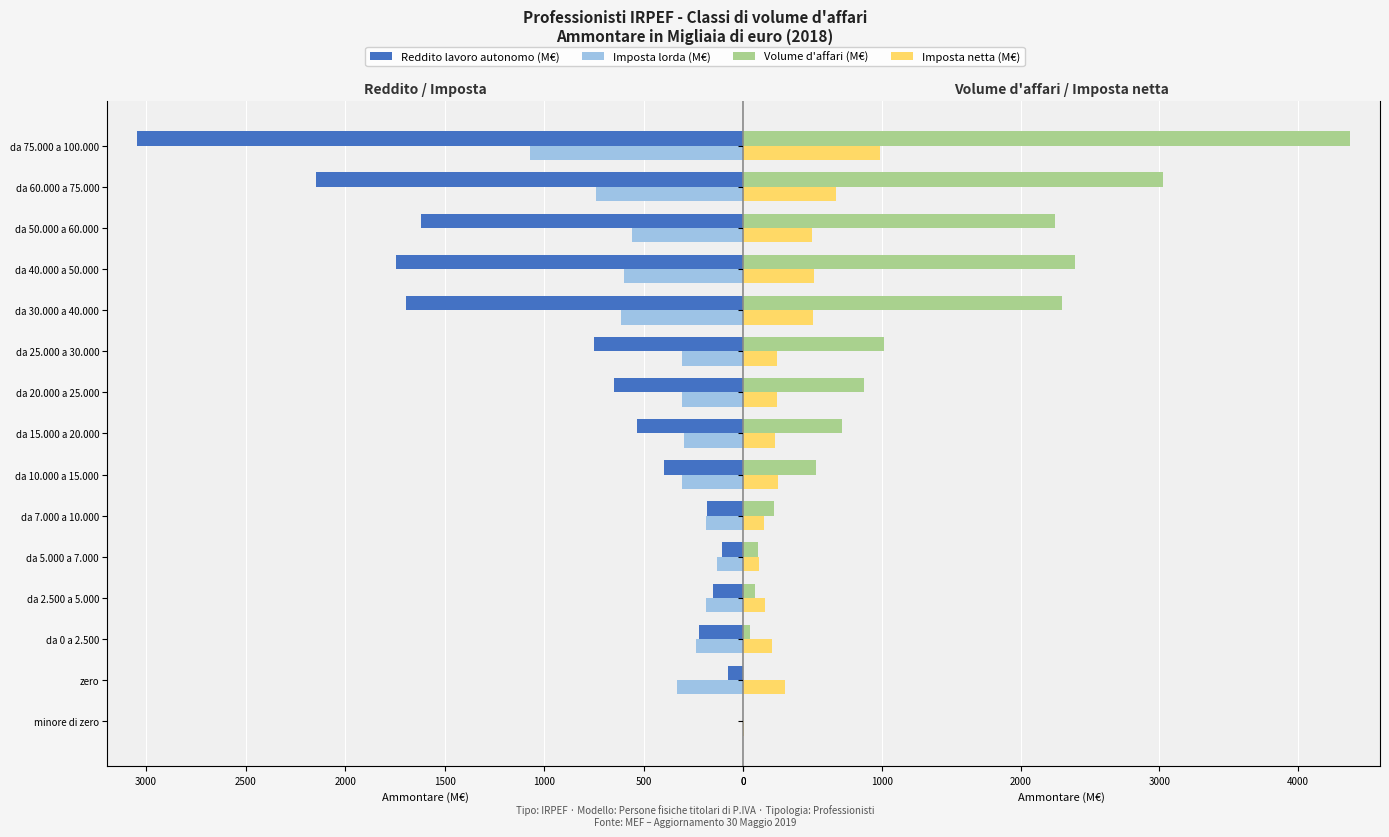

Is it true that Imposta netta (M€) equals 473.0 at zero?

False